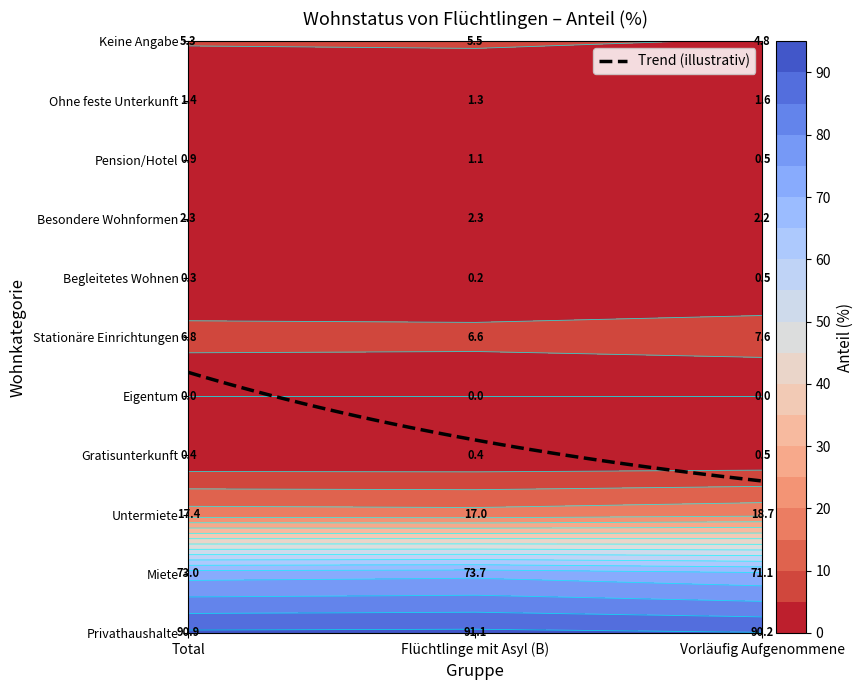

Where is Ohne feste Unterkunft nearest to the value 1?

Flüchtlinge mit Asyl (B)